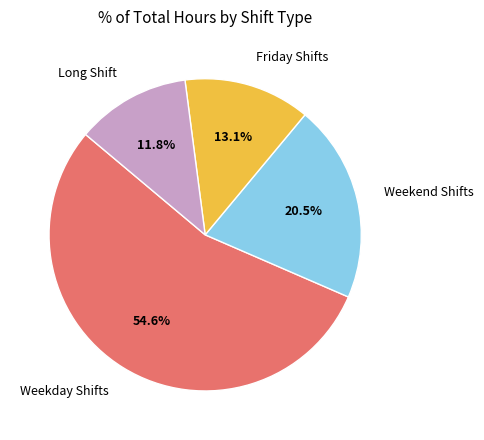

How many segments does this pie chart have?

4